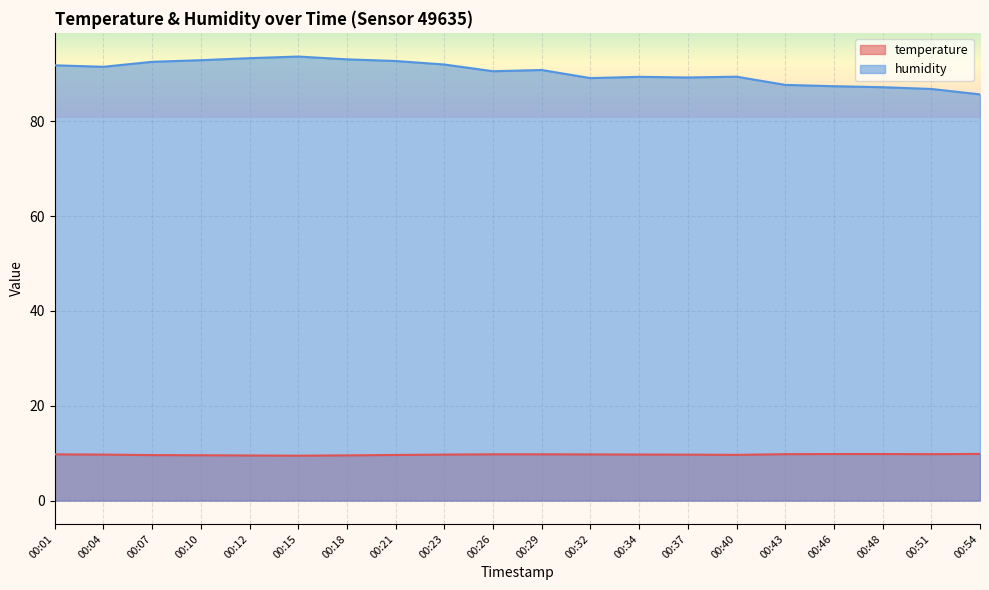

Between 00:21 and 00:04, which is larger?

00:04